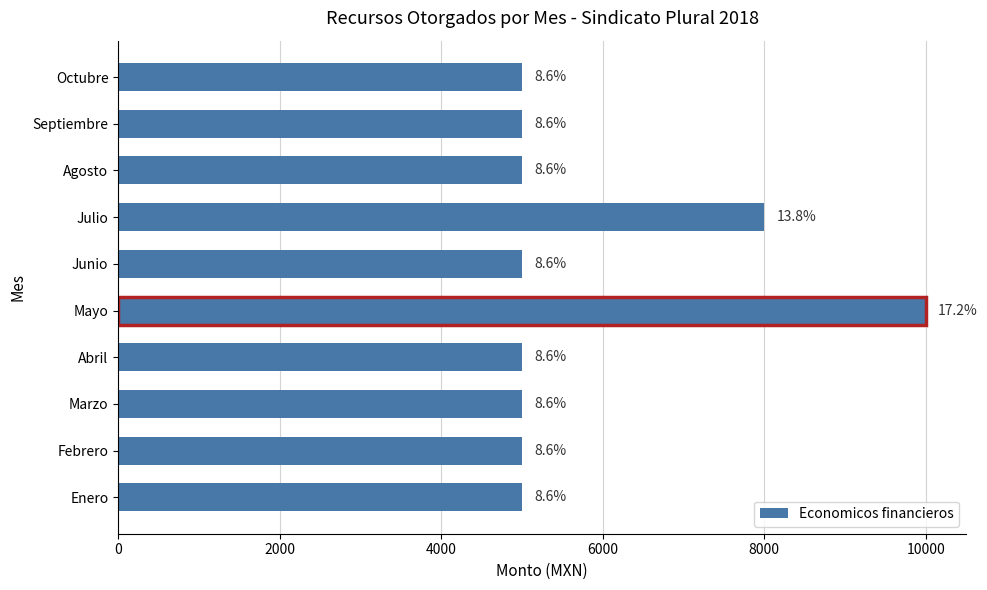

What is the average value?

5800